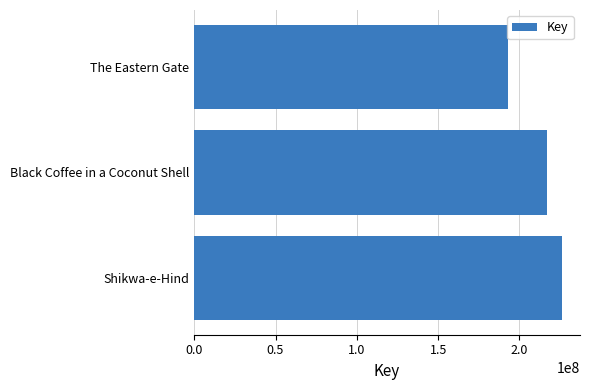

Between Black Coffee in a Coconut Shell and Shikwa-e-Hind, which is larger?

Shikwa-e-Hind